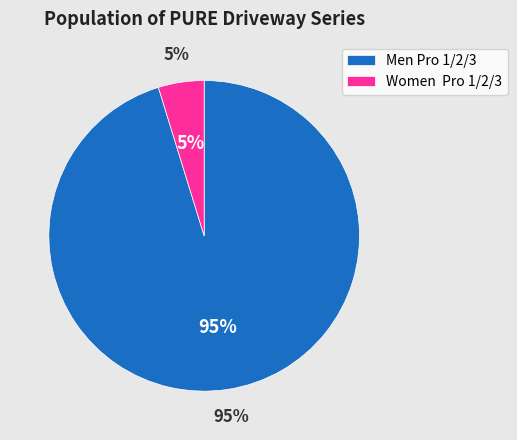

Is there a majority slice in this chart?

Yes